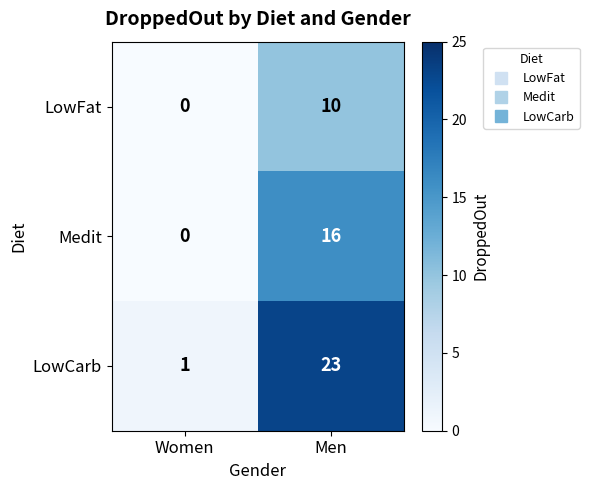

Reading left to right, extract all data points from this chart.

LowFat: 0	10
Medit: 0	16
LowCarb: 1	23